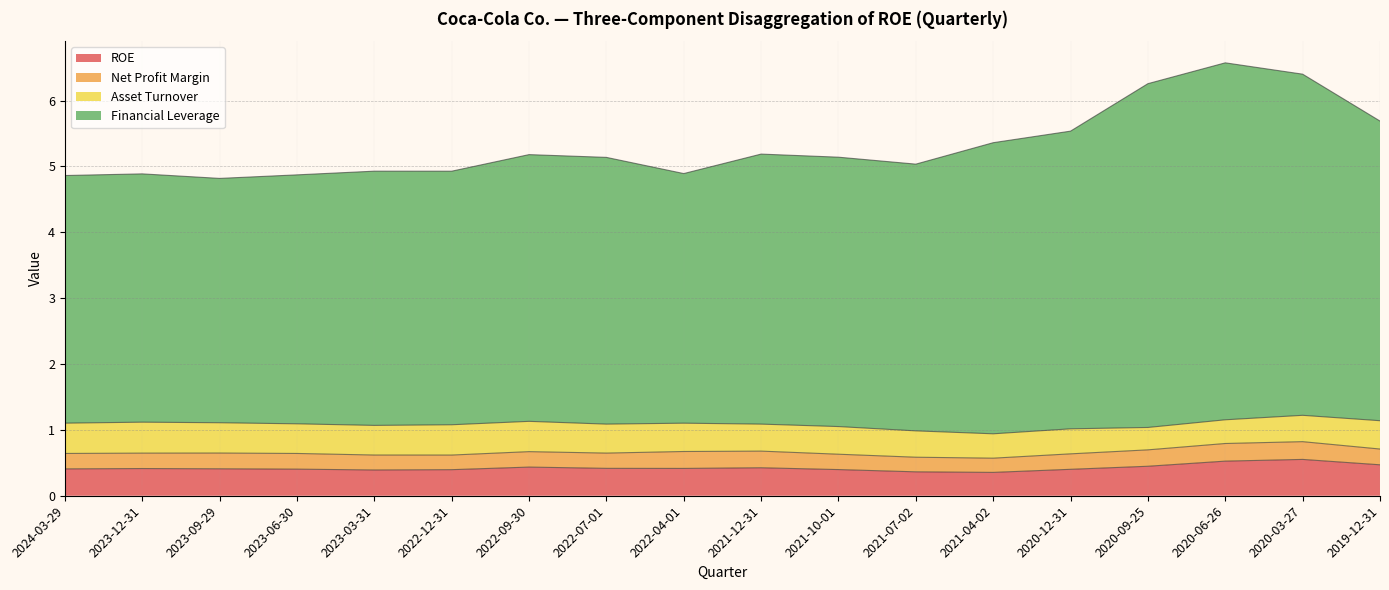

True or false: ROE and Financial Leverage intersect in this chart.

False